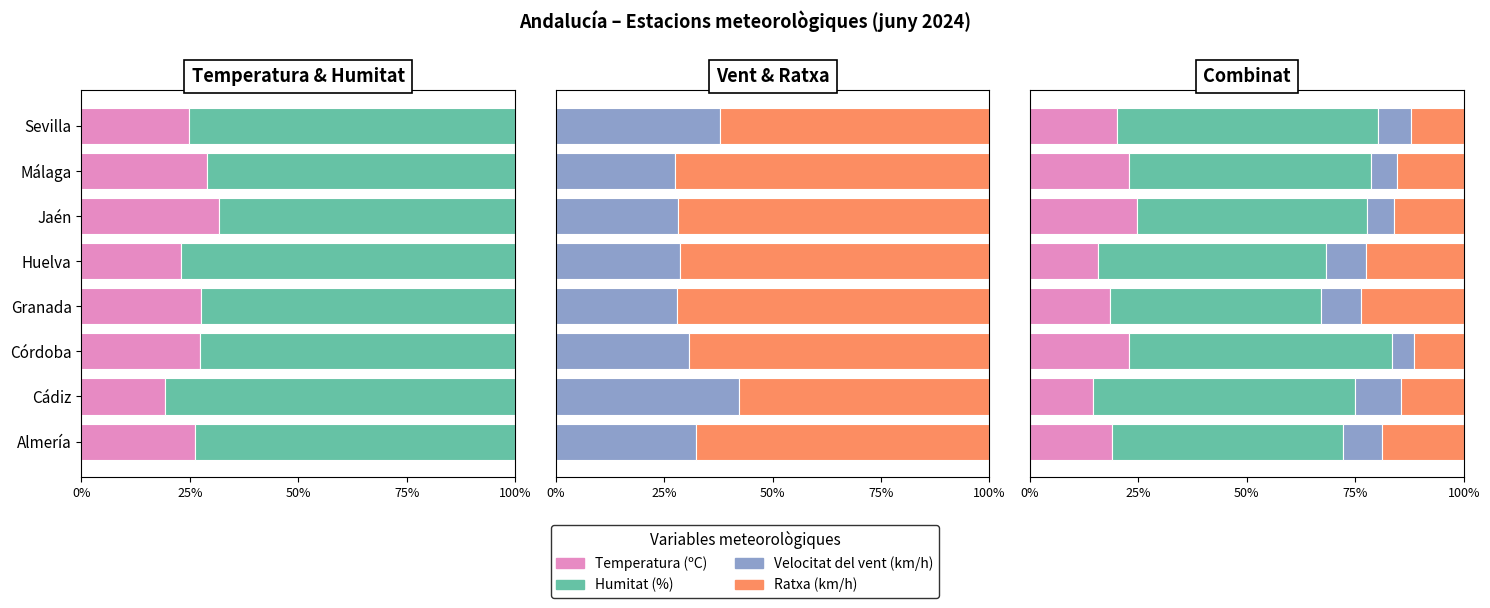

The value of Temperatura (ºC) at Granada is 18.5. True or false?

True